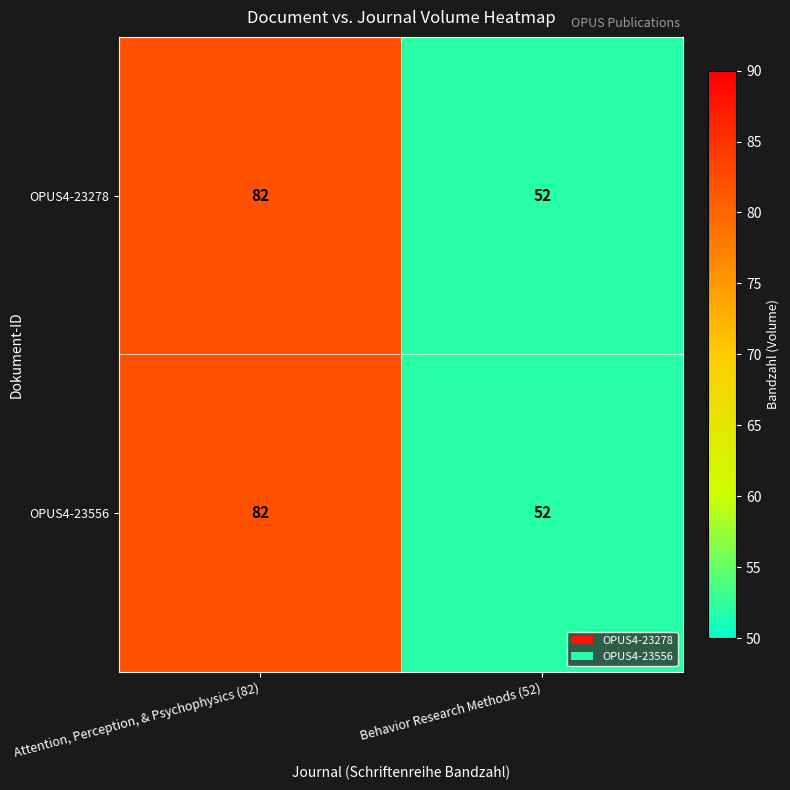

List the labels in order of OPUS4-23278 value, smallest first.

Behavior Research Methods (52), Attention, Perception, & Psychophysics (82)